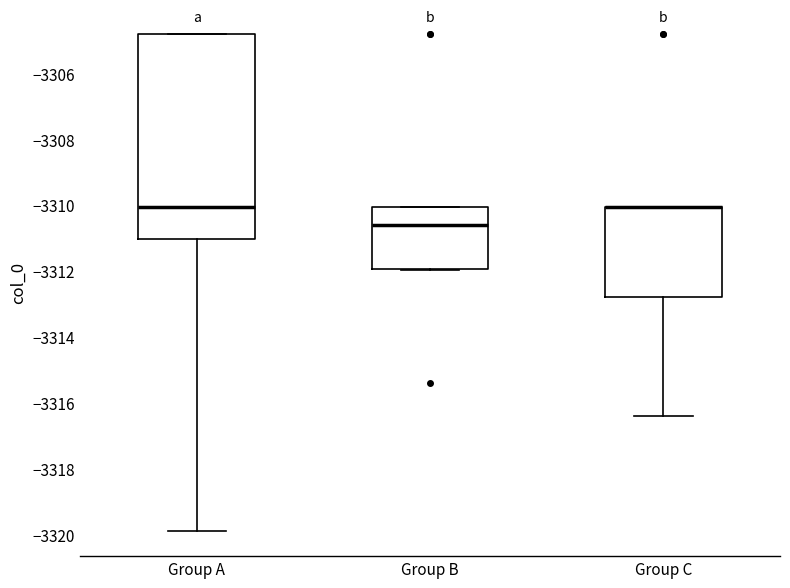

Which box is the tallest, from its lower edge to its upper edge?

Group A